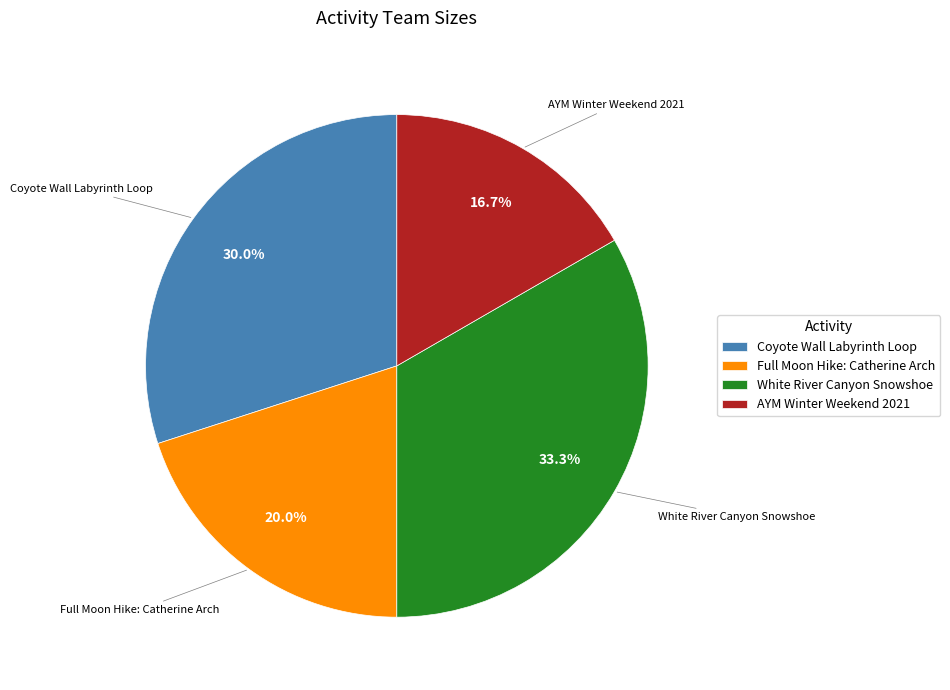

What percentage is NOT represented by White River Canyon Snowshoe?

66.7%